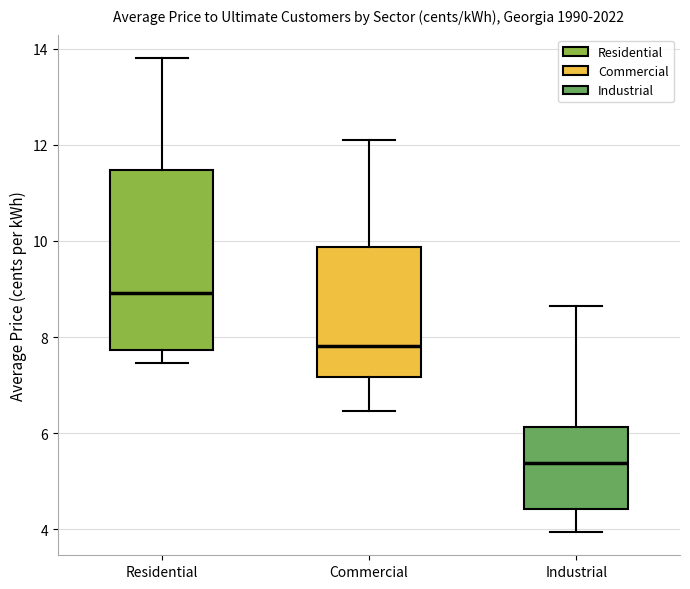

Which box's median line is the lowest?

Industrial